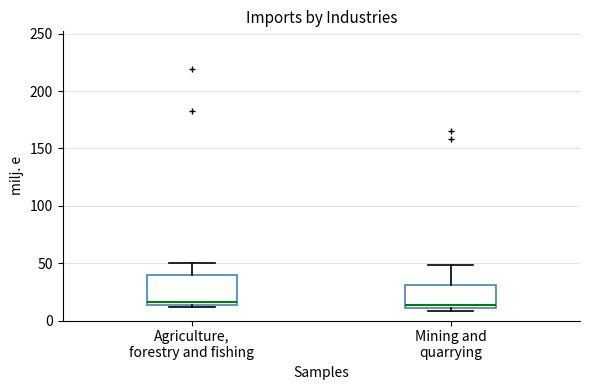

Reading left to right, read every box against the y-axis: the position of its median line, the range the box covers, and the ends of its whiskers. The values are not printed on the chart, so give them approximately, as read against the axis.

Agriculture, forestry and fishing: median 15 (just above the box's lower edge), box 15 to 40, whiskers 10 to 50
Mining and quarrying: median 15, box 10 to 30, whiskers 10 (just below the box's lower edge) to 50